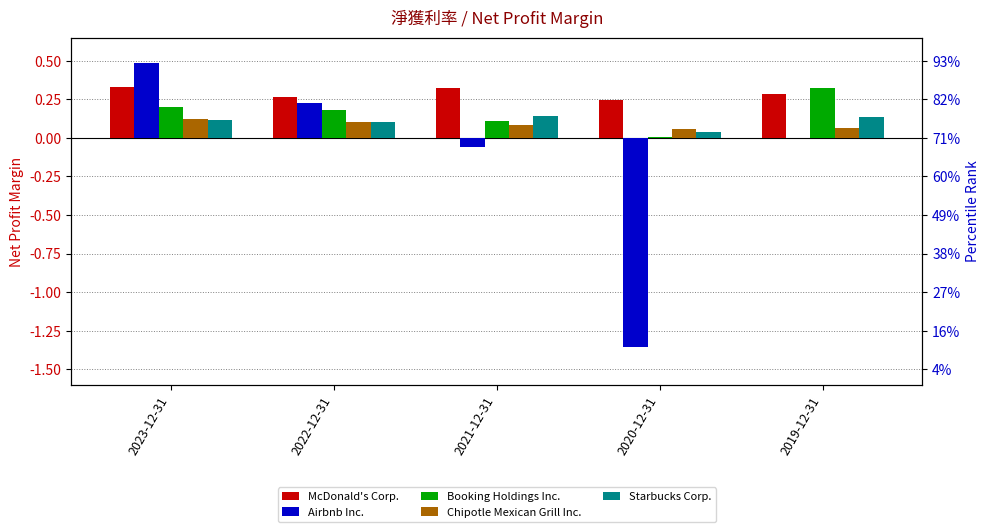

How many groups of bars are there?

5